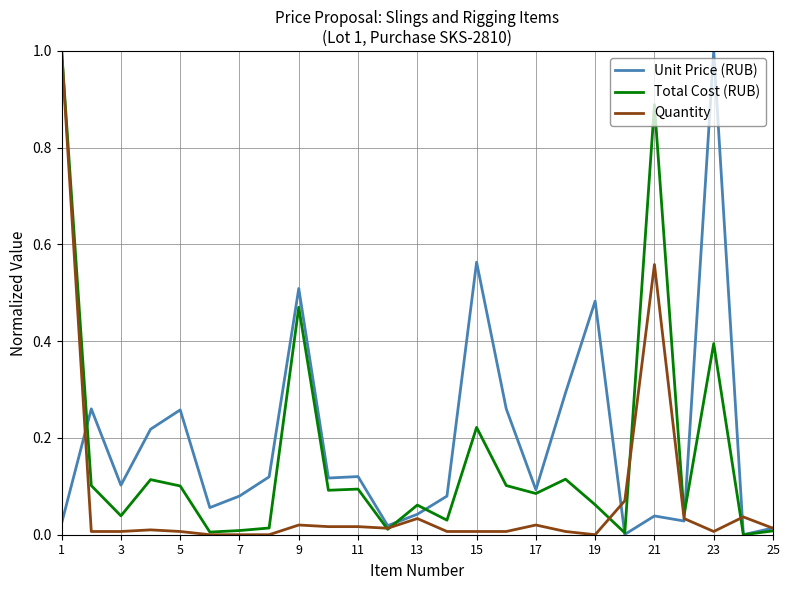

List the series in order of their overall mean, lowest first.

Quantity, Total Cost (RUB), Unit Price (RUB)